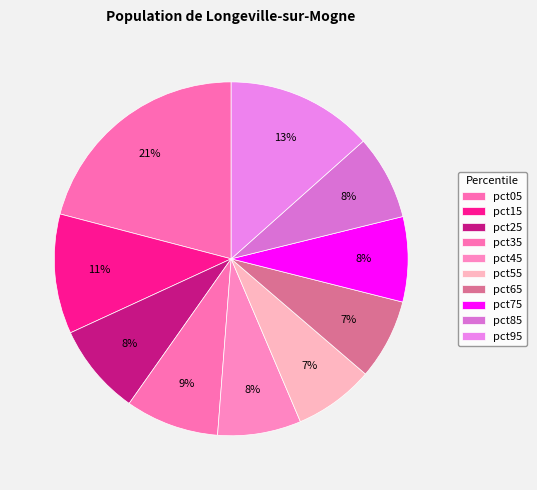

How many slices are in this pie chart?

10